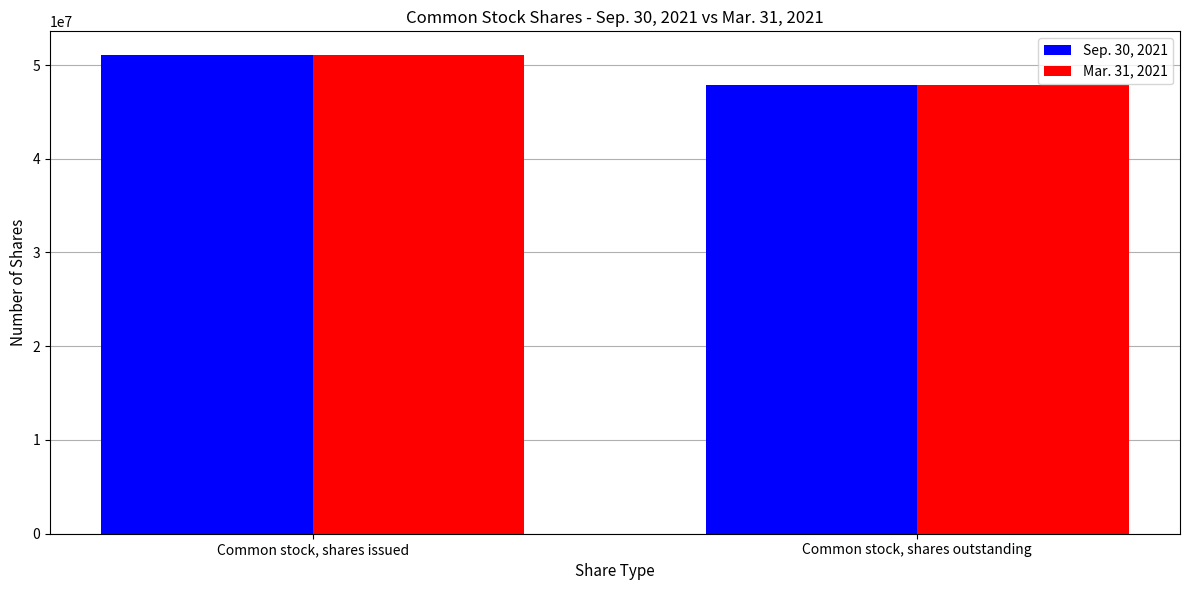

The Mar. 31, 2021 series shows 88834752 at Common stock, shares issued. True or false?

False